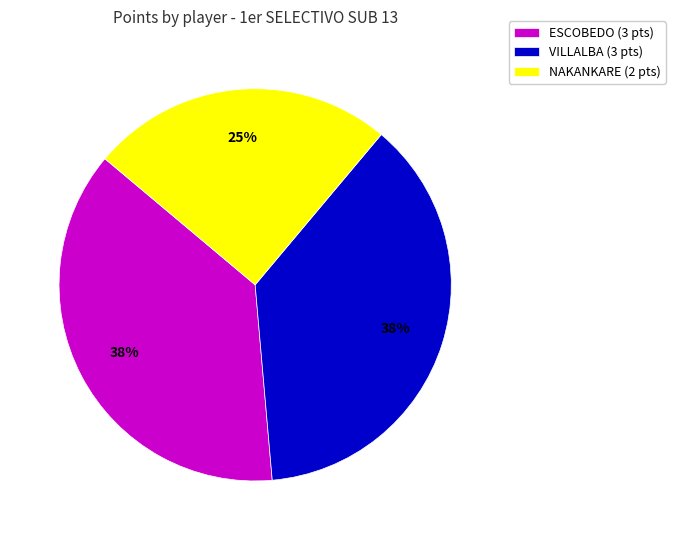

Count the number of slices in the pie.

3